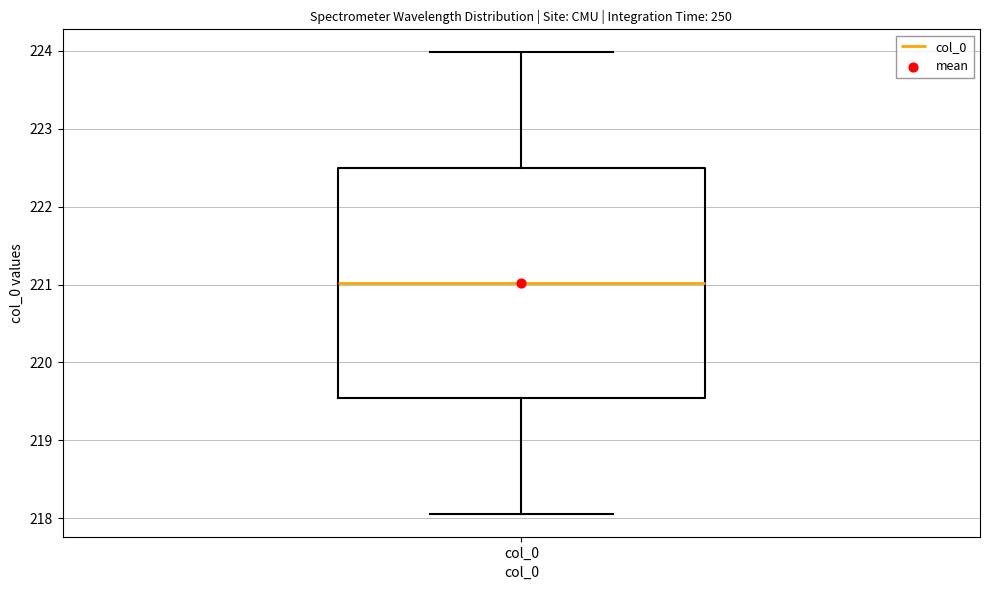

Read this box plot against the y-axis: the position of the median line, the range covered by the box, and the ends of both whiskers. The values are not printed on the chart, so give them approximately, as read against the axis.

median 221.0, box 219.5 to 222.5, whiskers 218.1 to 224.0